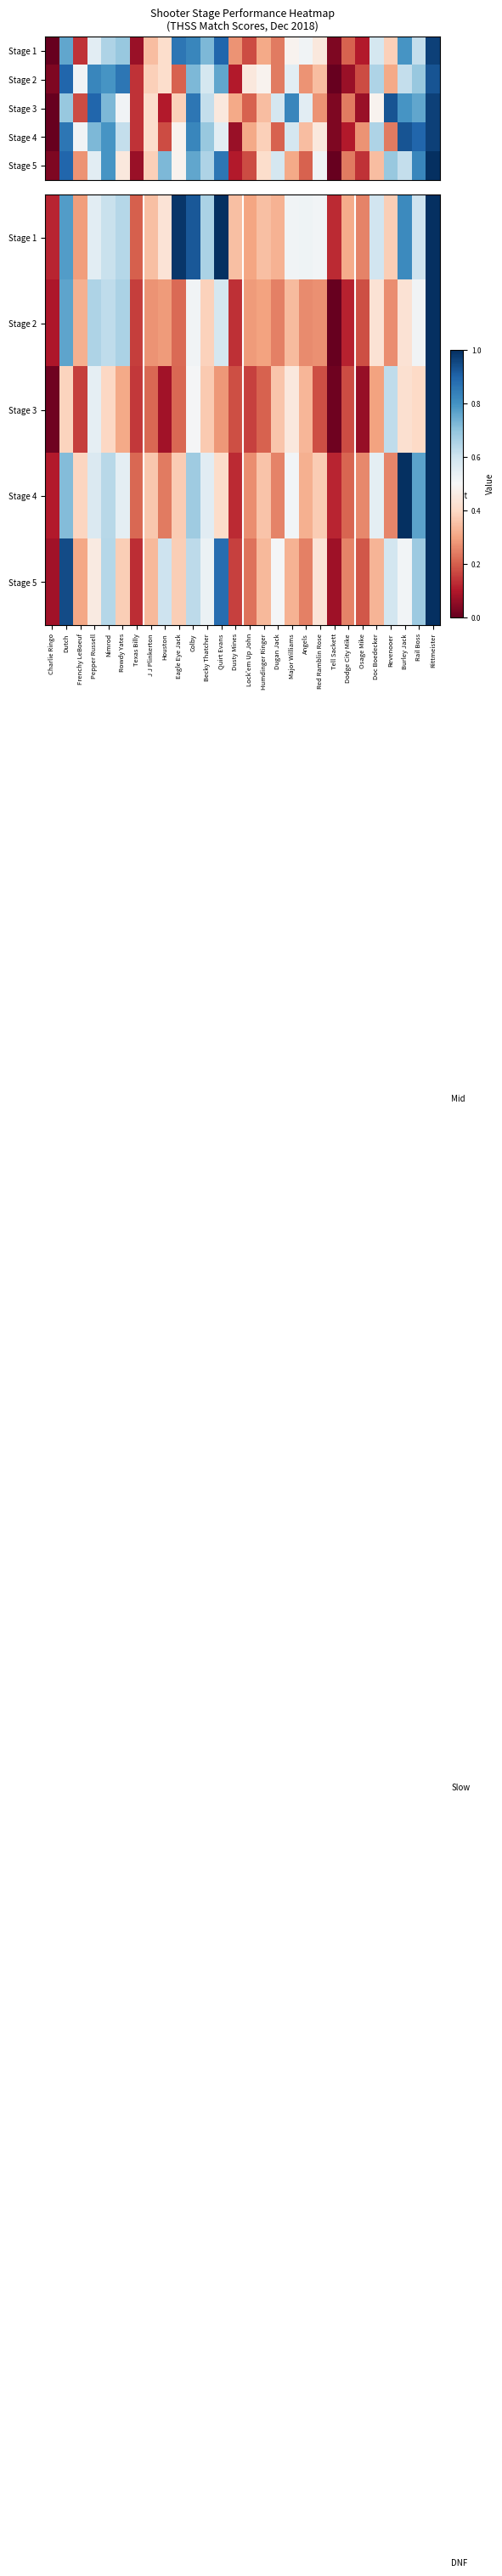

What is the average value of the Stage 4 series?

0.4